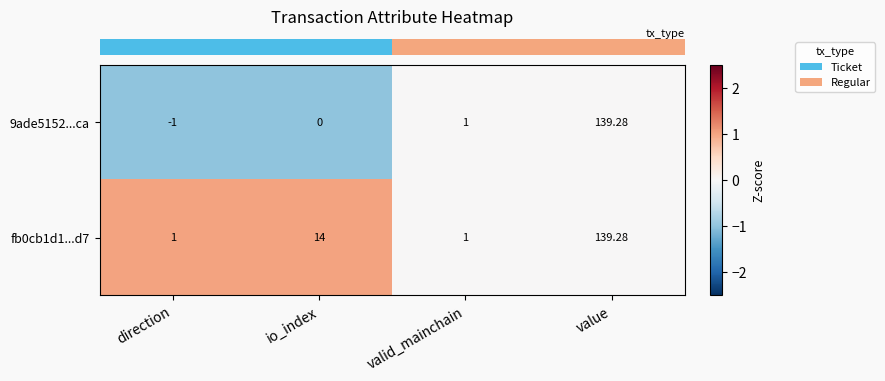

At which label does 9ade5152...ca reach its minimum?

direction